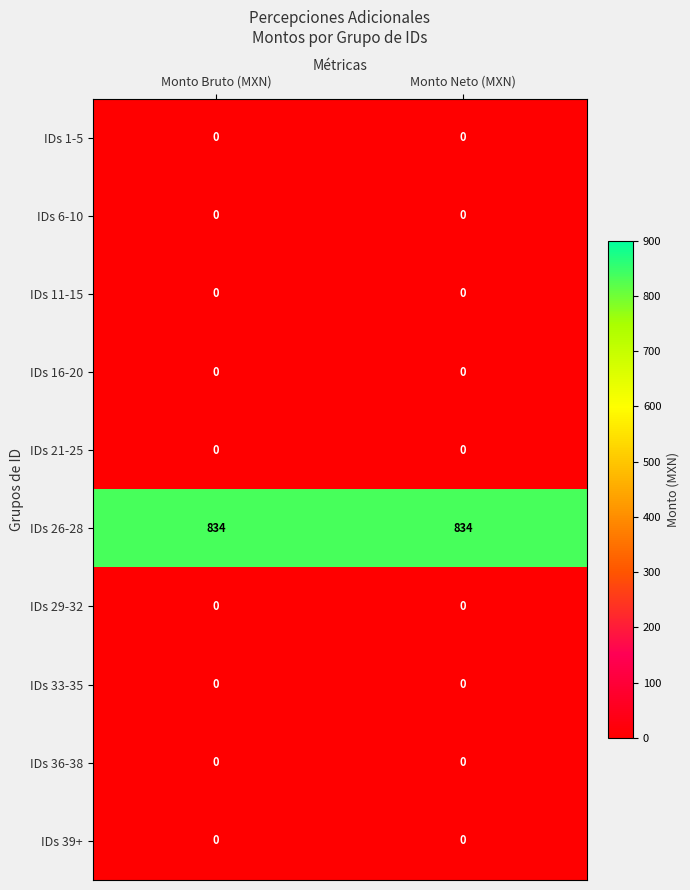

Reading left to right, transcribe all the data shown in this chart.

IDs 1-5: Monto Bruto (MXN)=0	Monto Neto (MXN)=0
IDs 6-10: Monto Bruto (MXN)=0	Monto Neto (MXN)=0
IDs 11-15: Monto Bruto (MXN)=0	Monto Neto (MXN)=0
IDs 16-20: Monto Bruto (MXN)=0	Monto Neto (MXN)=0
IDs 21-25: Monto Bruto (MXN)=0	Monto Neto (MXN)=0
IDs 26-28: Monto Bruto (MXN)=834	Monto Neto (MXN)=834
IDs 29-32: Monto Bruto (MXN)=0	Monto Neto (MXN)=0
IDs 33-35: Monto Bruto (MXN)=0	Monto Neto (MXN)=0
IDs 36-38: Monto Bruto (MXN)=0	Monto Neto (MXN)=0
IDs 39+: Monto Bruto (MXN)=0	Monto Neto (MXN)=0